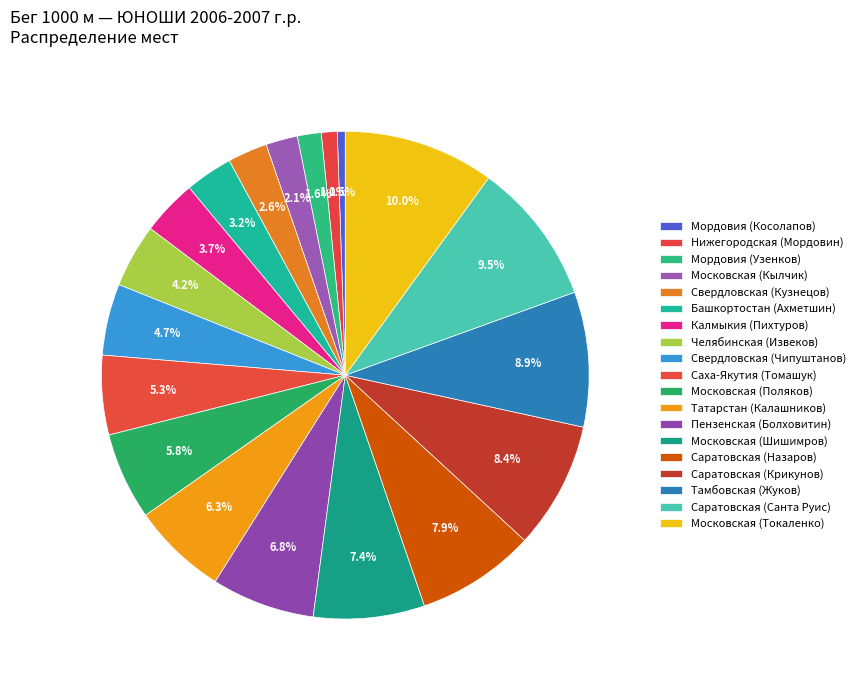

What is the change in value from Мордовия (Узенков) to Пензенская (Болховитин)?

+10